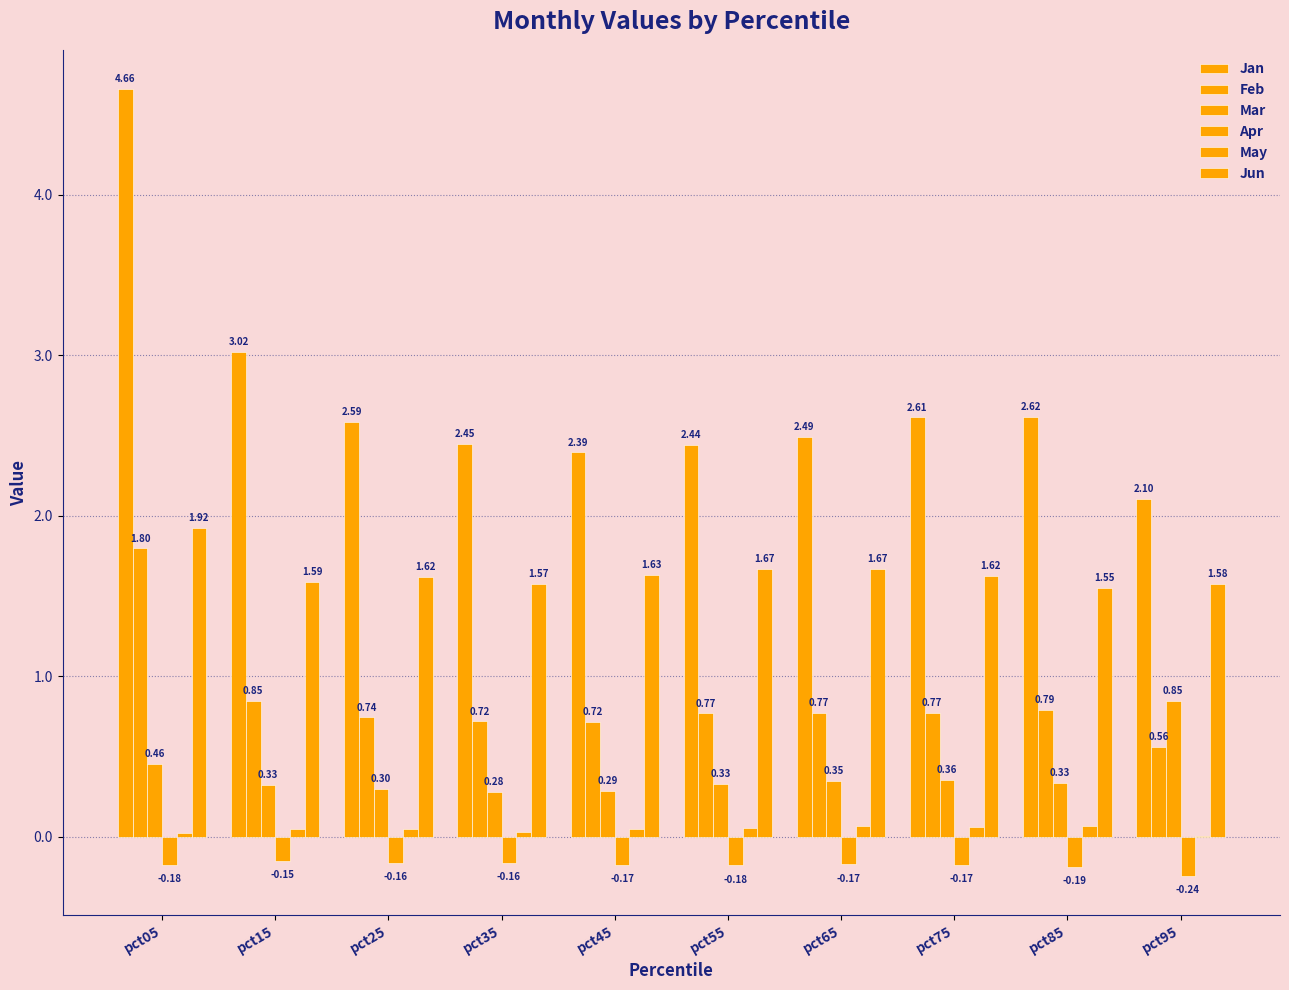

How many series are shown in this chart?

6